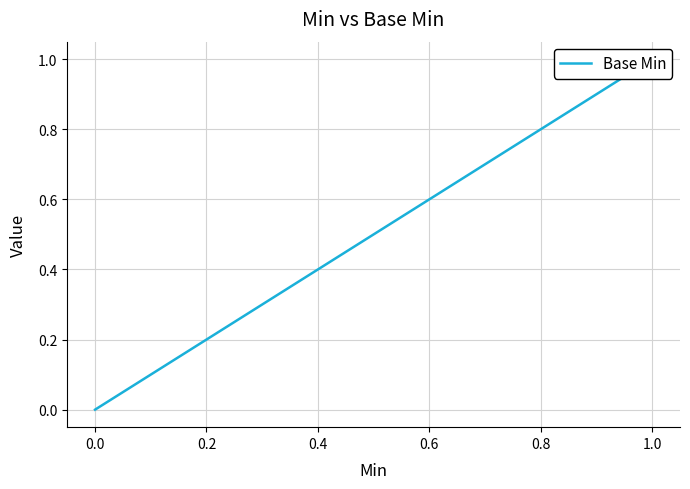

How many lines are shown in the chart?

1